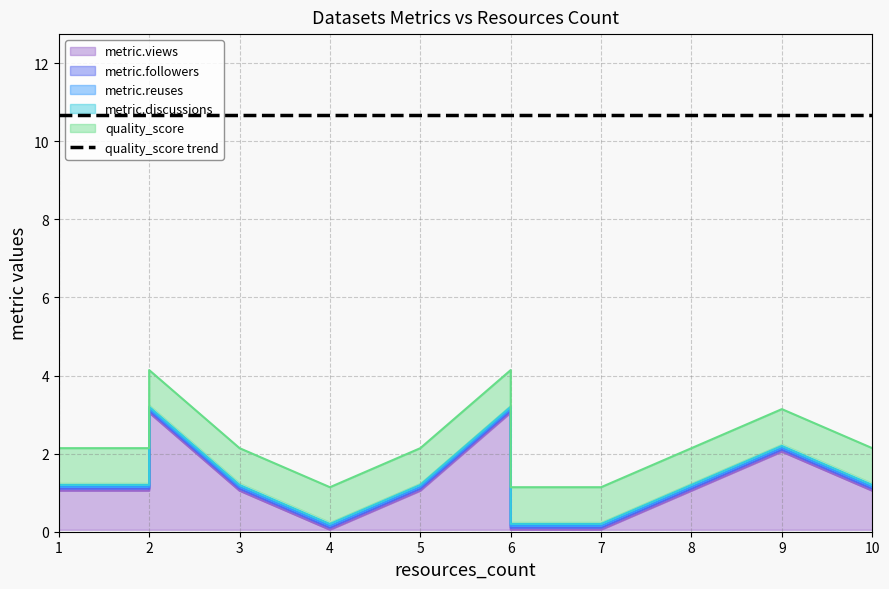

Rank the series at 1 from highest to lowest value.

metric.views, quality_score, metric.followers, metric.reuses, metric.discussions